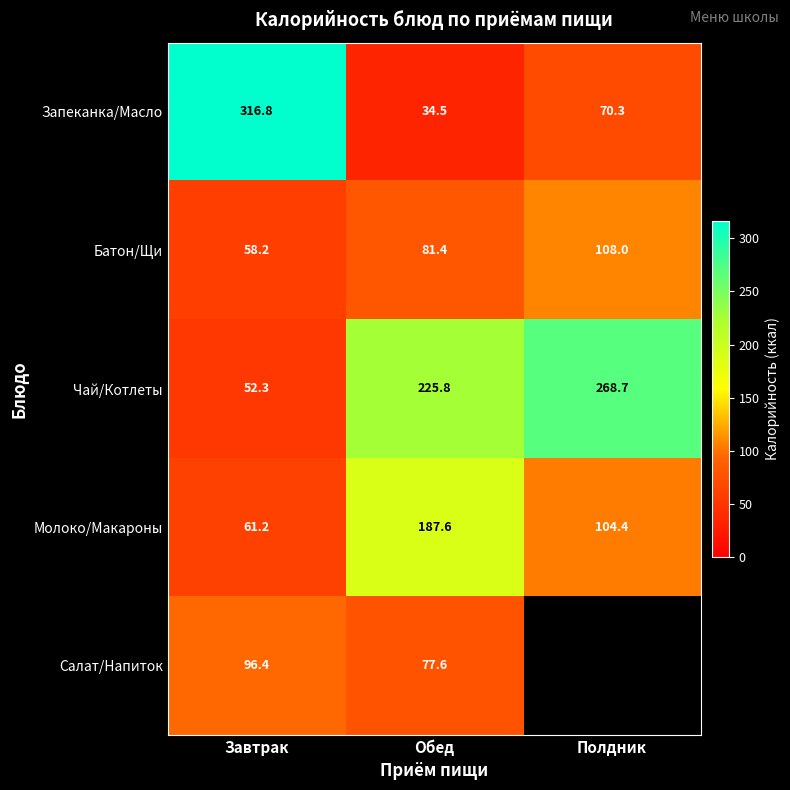

At which label does Батон/Щи reach its peak?

Полдник